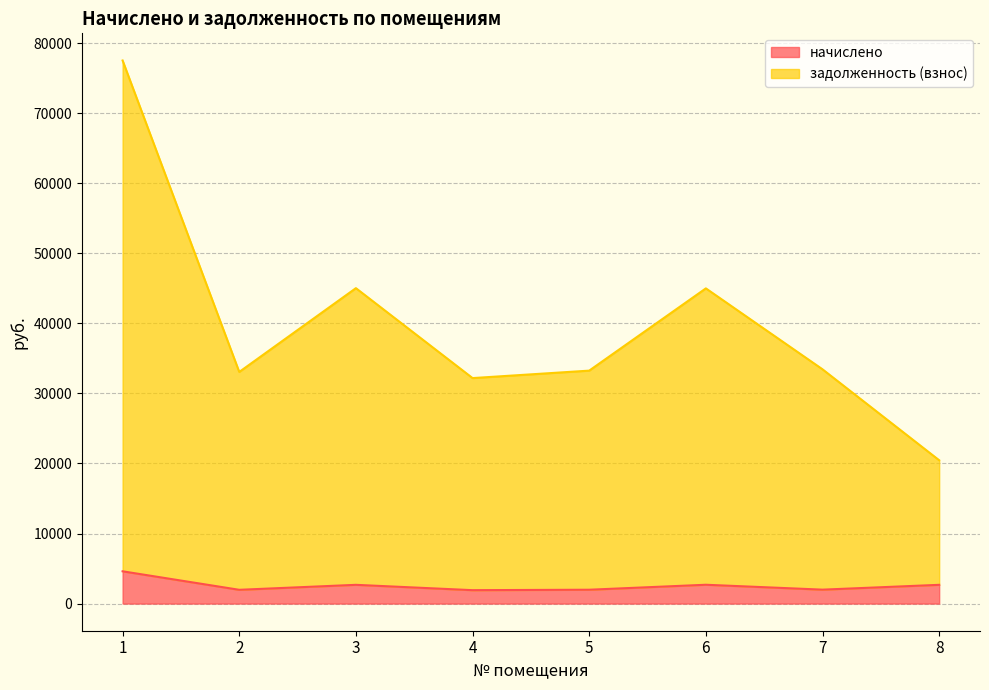

What is the total value across all series at 6?

44989.4